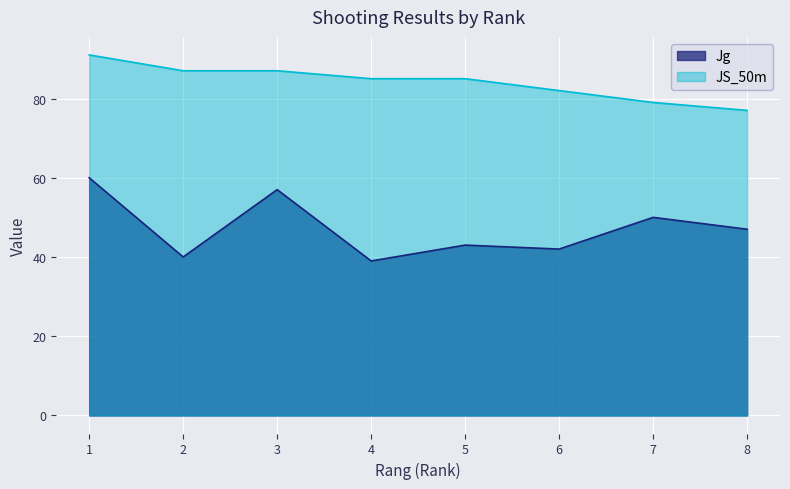

True or false: JS_50m and Jg intersect in this chart.

False